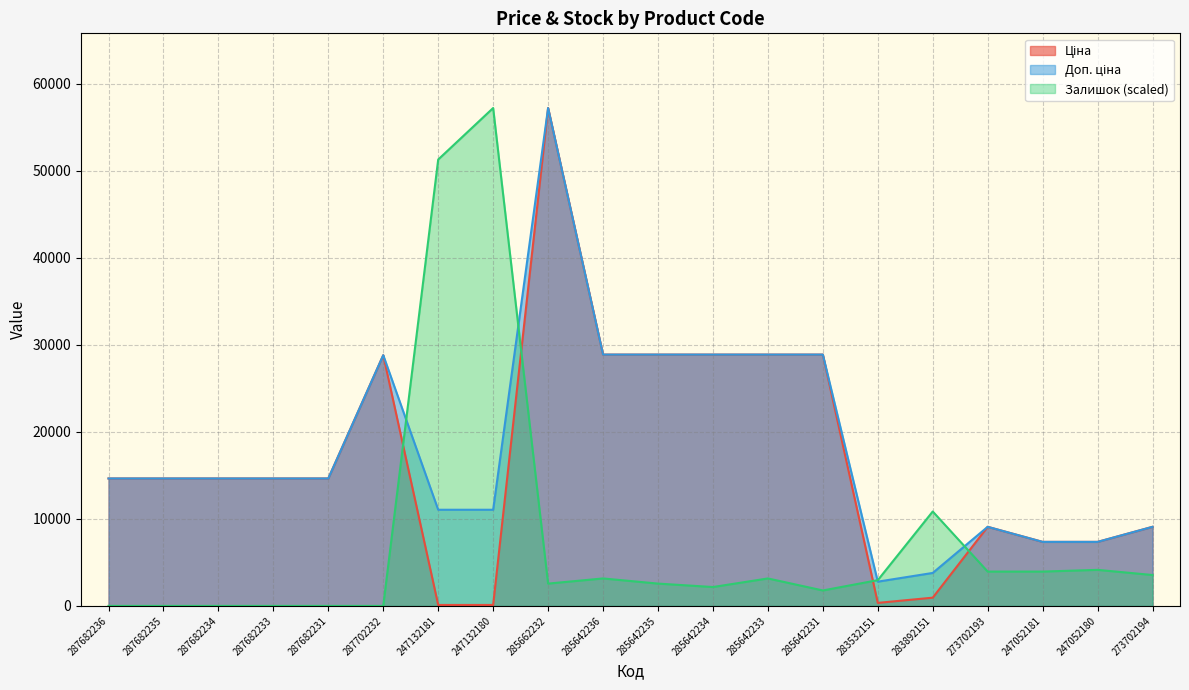

Between 247132180 and 287682234, which is larger?

287682234